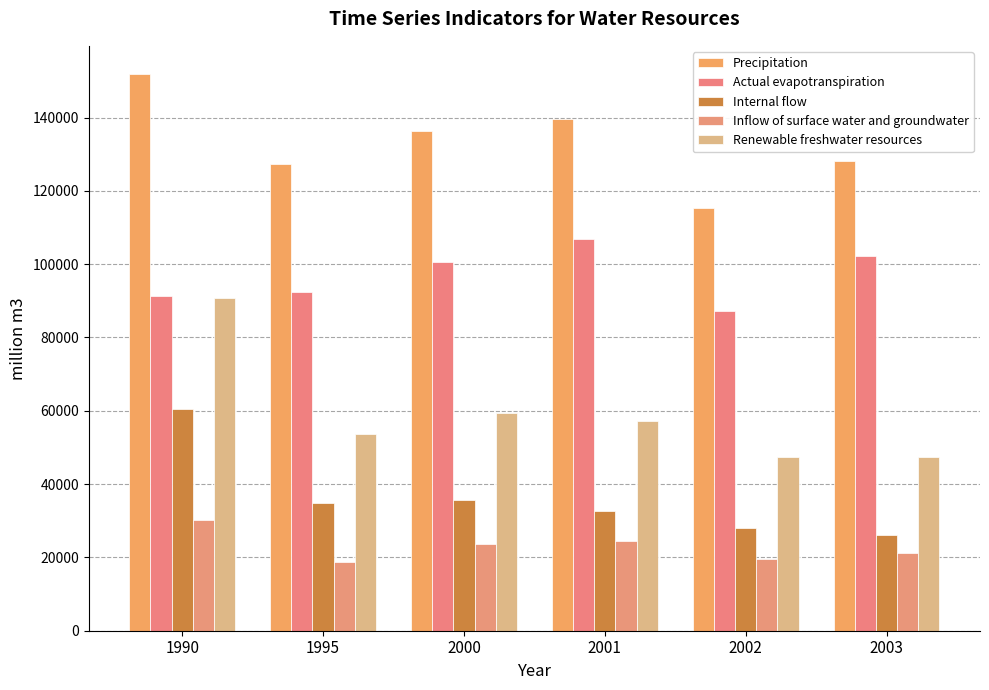

Which series has the widest spread of values?

Renewable freshwater resources